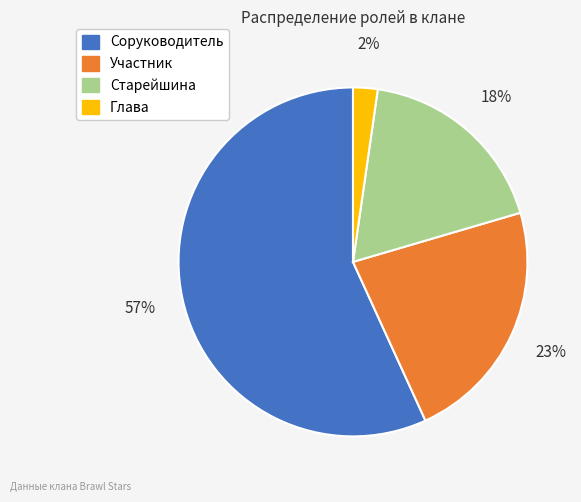

Which has a higher value, Старейшина or Глава?

Старейшина